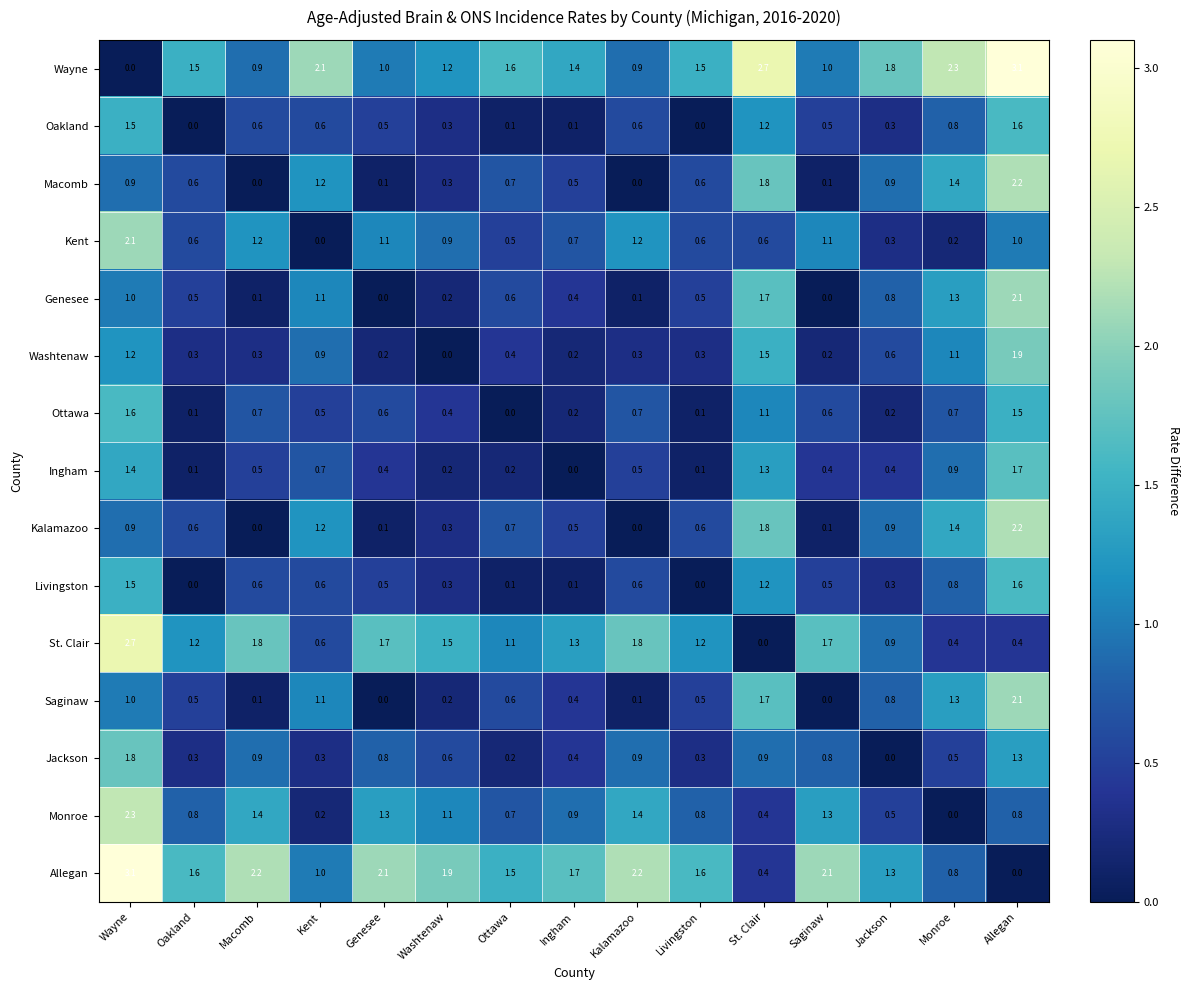

The value of Livingston at Kent is 0.6. True or false?

True